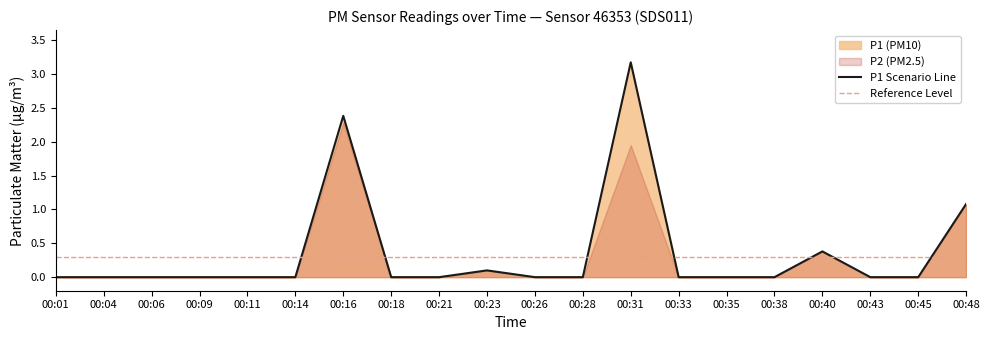

What is the change in value from 00:23 to 00:28?

-0.1